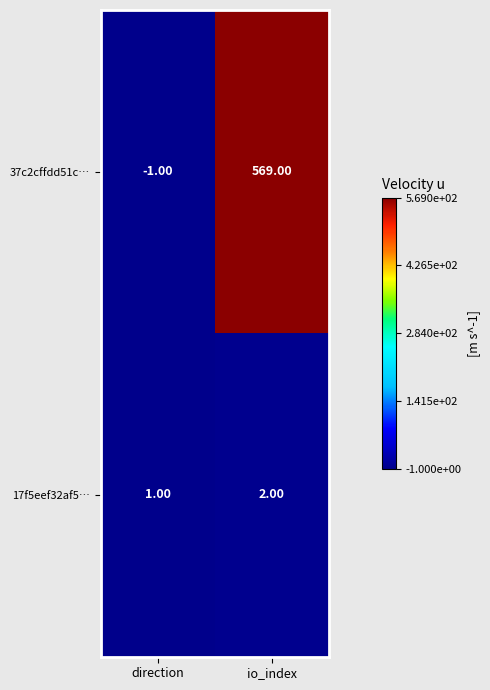

Rank the series by their average value, from lowest to highest.

17f5eef32af5…, 37c2cffdd51c…